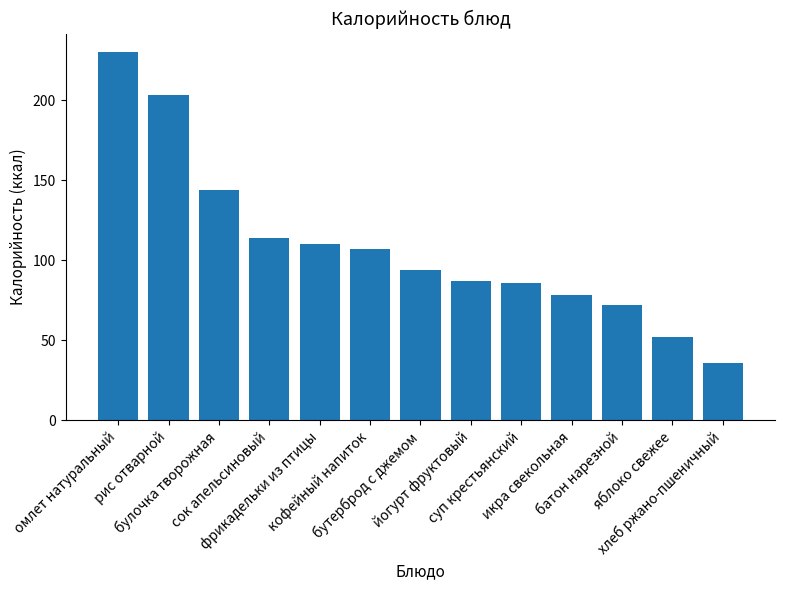

How many values are below 94?

6